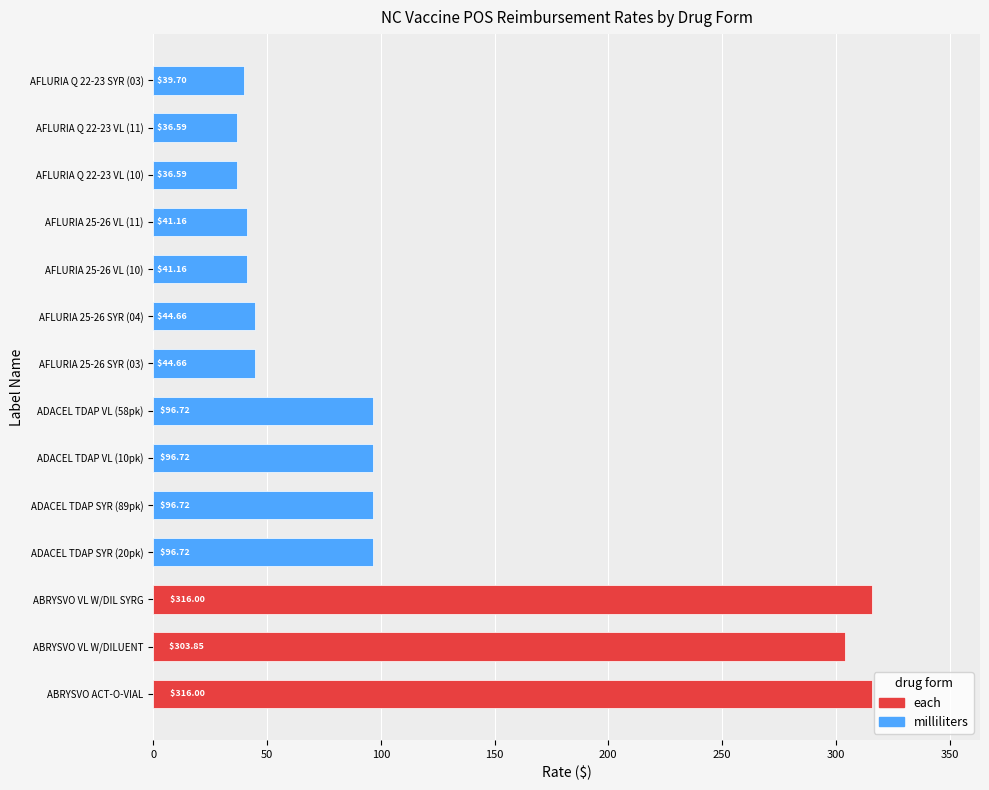

Which has a higher value, ADACEL TDAP SYR (20pk) or AFLURIA 25-26 VL (10)?

ADACEL TDAP SYR (20pk)